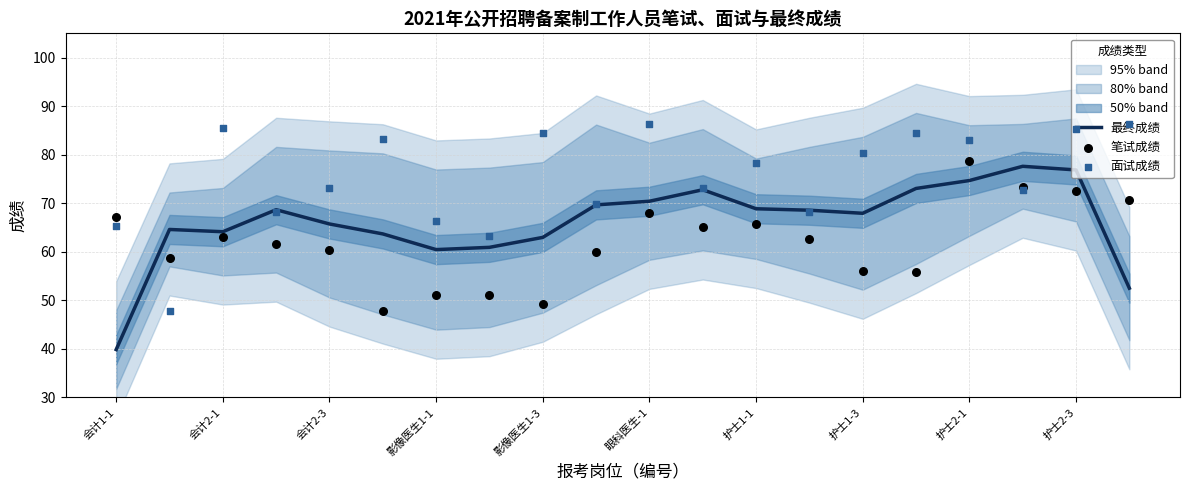

What is the maximum value for 最终成绩?

77.6